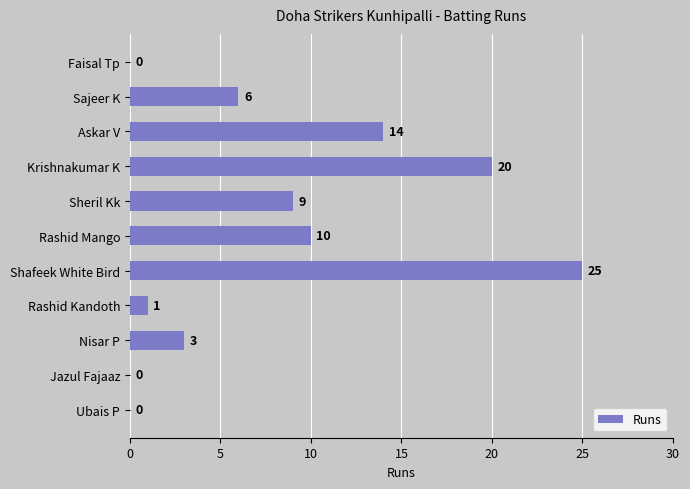

What is the change in value from Askar V to Rashid Kandoth?

-13